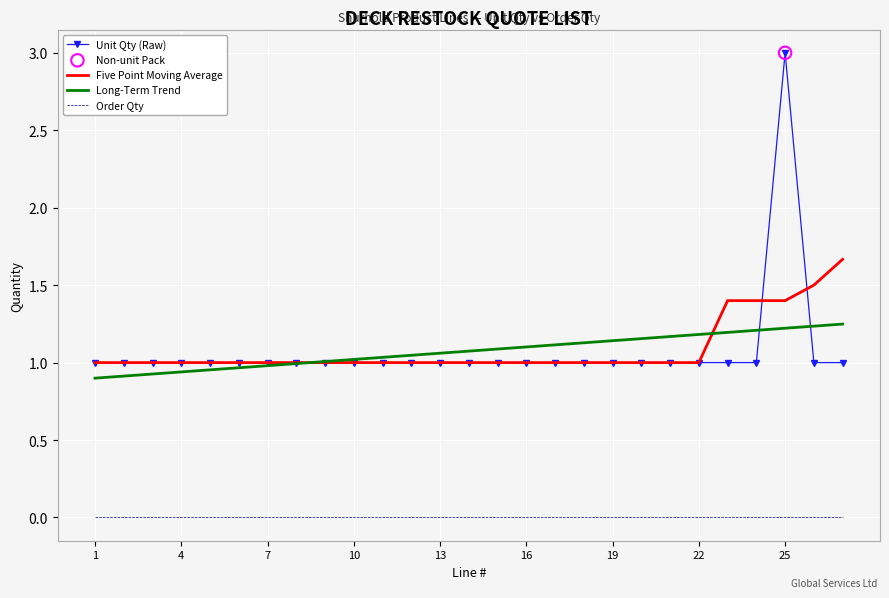

Which series has the largest range (max minus min)?

Unit Qty (Raw)